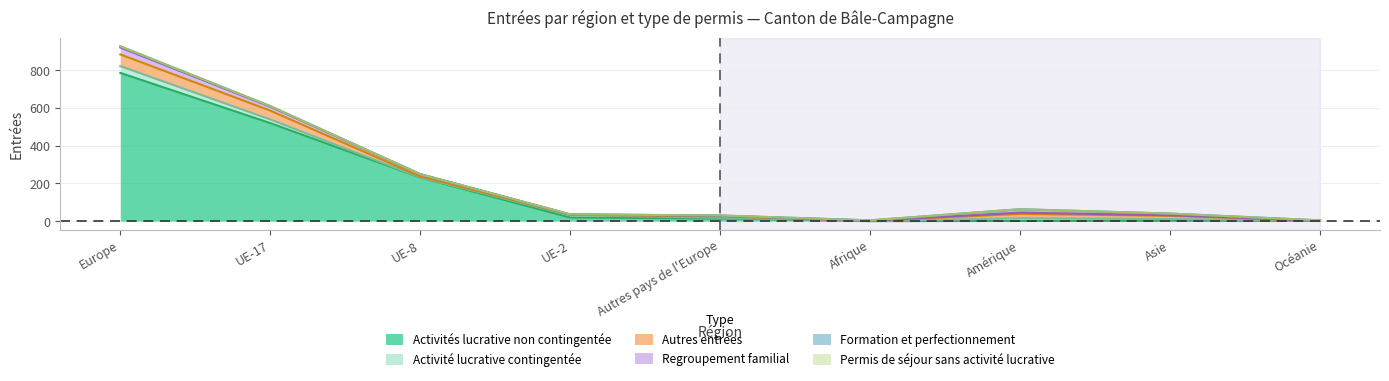

Which label corresponds to the smallest value in the chart?

Afrique